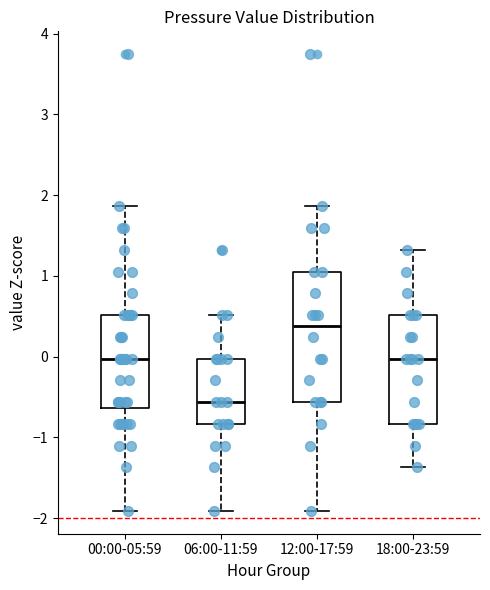

Which box is the tallest, from its lower edge to its upper edge?

12:00-17:59